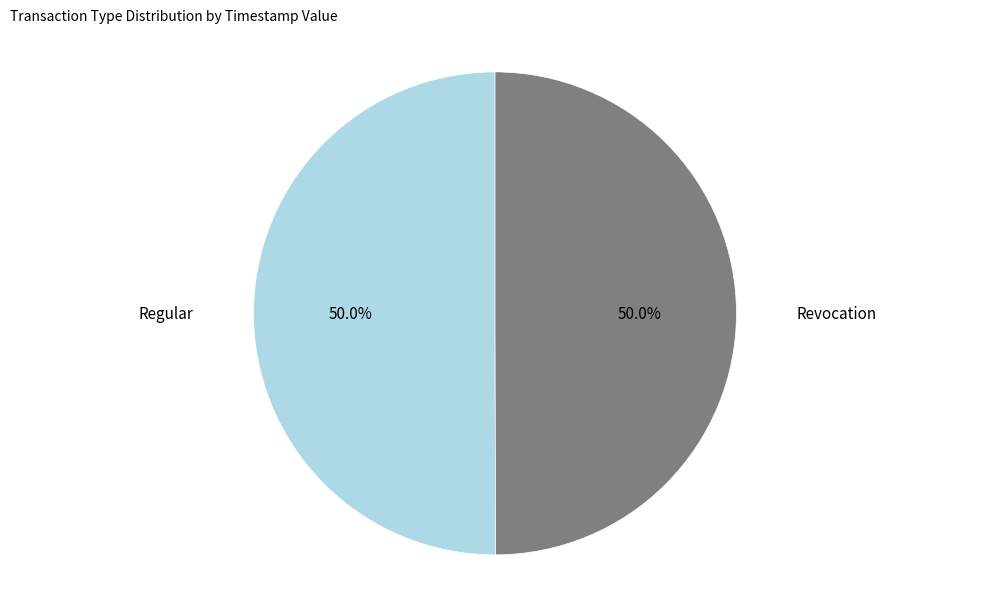

Count the number of slices in the pie.

2